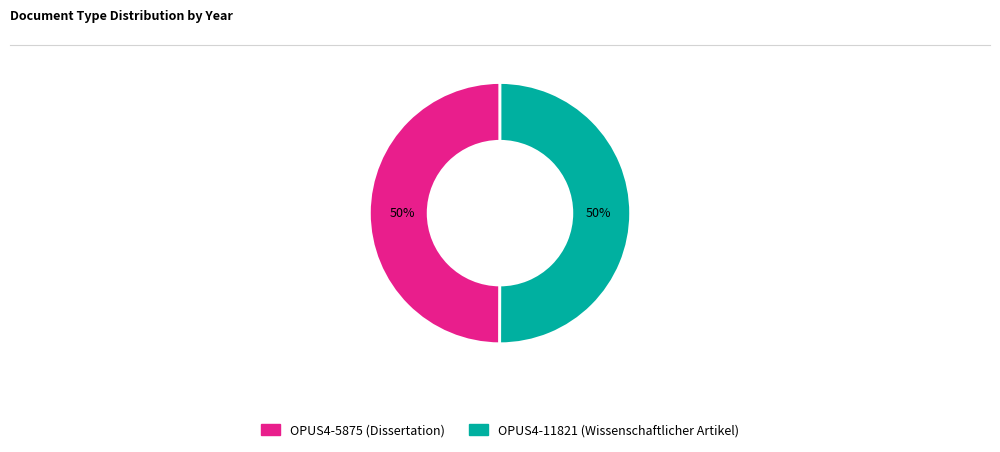

To the nearest percent, what is the combined percentage of OPUS4-5875 (Dissertation) and OPUS4-11821 (Wissenschaftlicher Artikel)?

100%